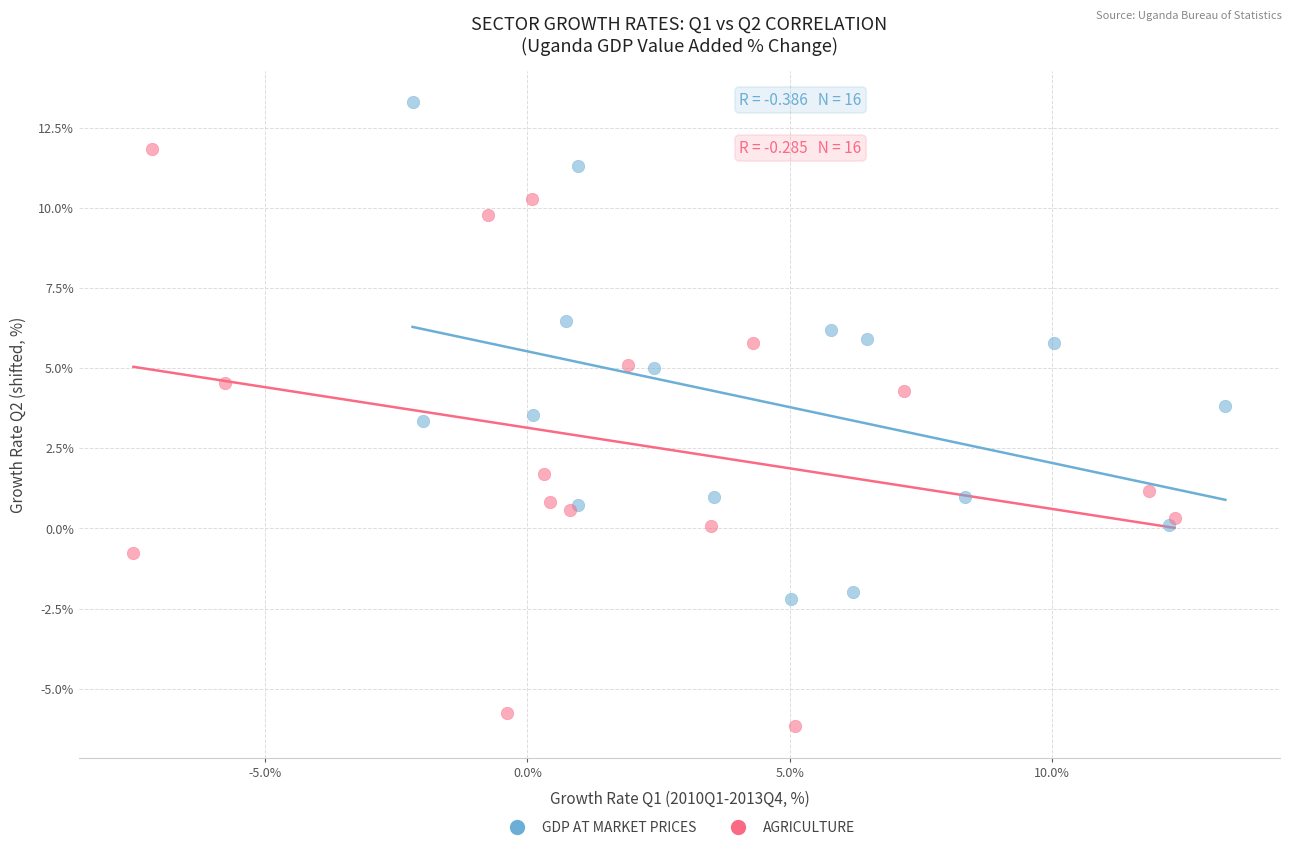

Which series contains the highest Y value?

GDP AT MARKET PRICES